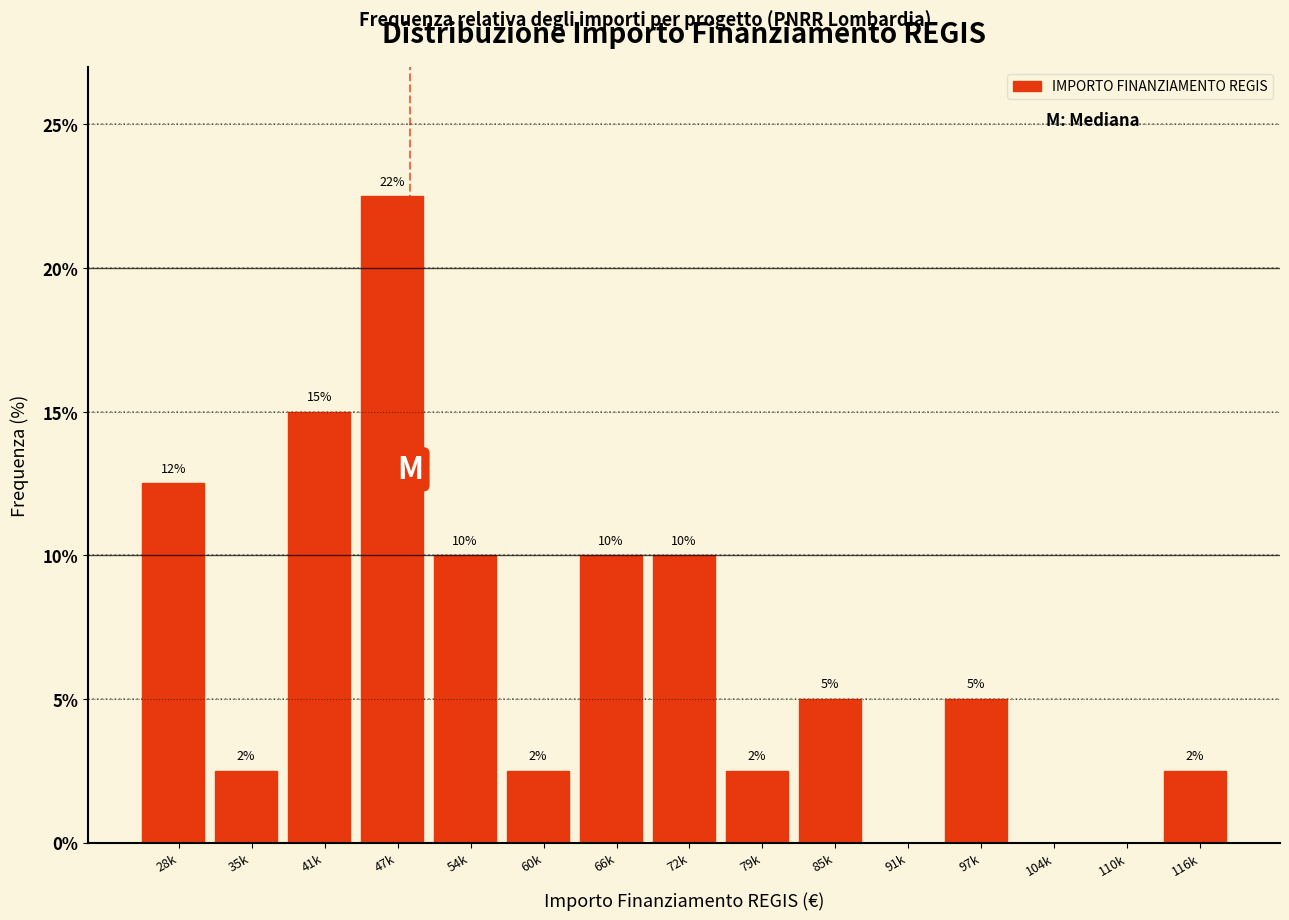

Between 35k and 41k, which is larger?

41k